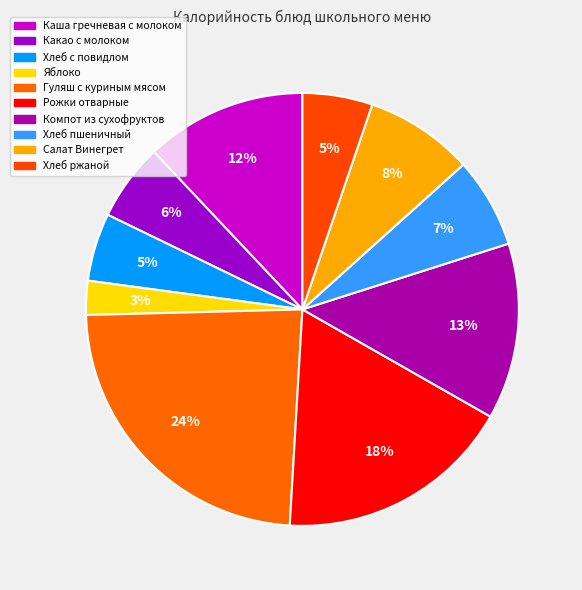

Does Яблоко represent more than half of the total?

No